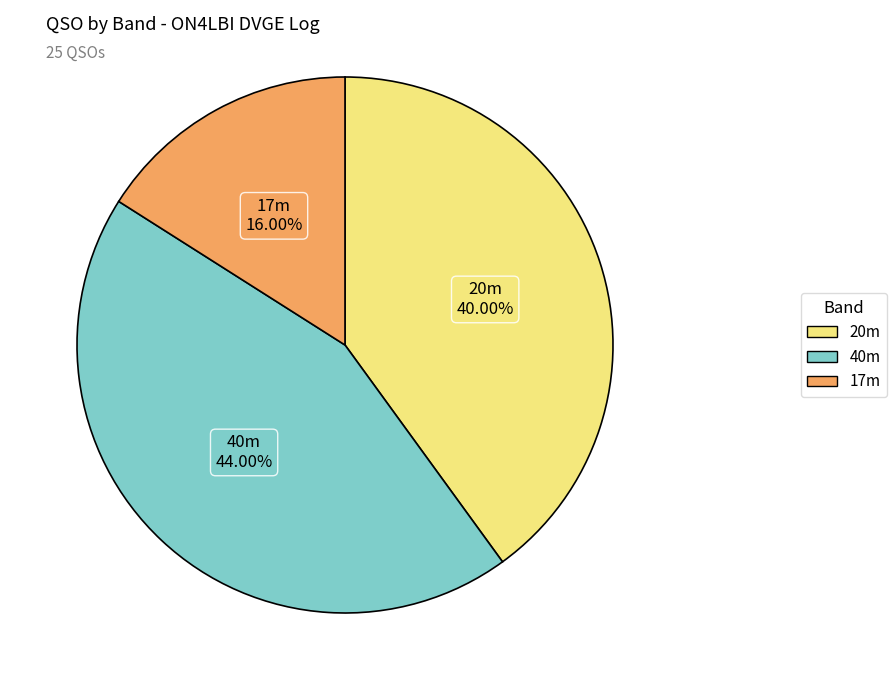

Is there a majority slice in this chart?

No